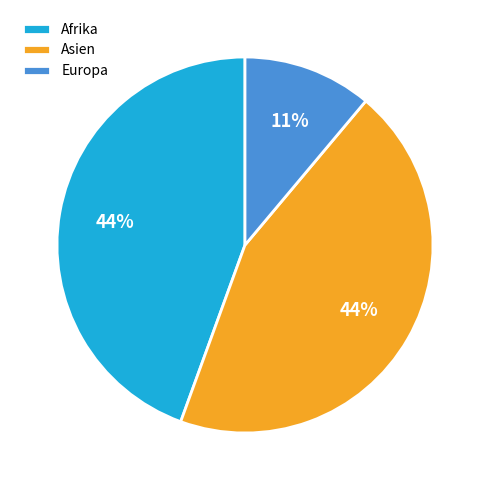

How many segments does this pie chart have?

3